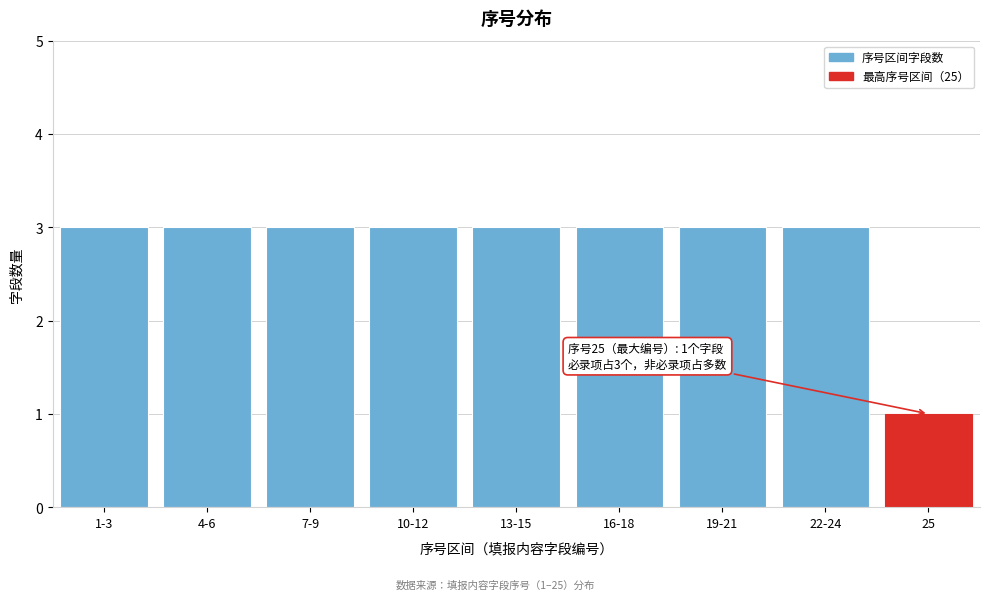

Reading left to right, what are all the values shown in this chart?

3	3	3	3	3	3	3	3	1